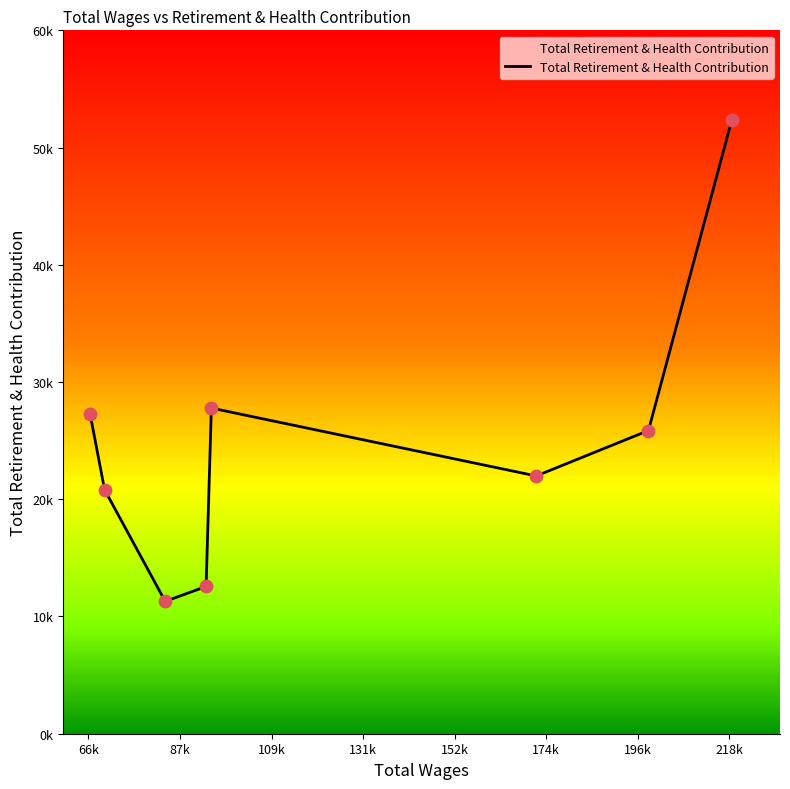

Does the chart have visible grid lines?

No